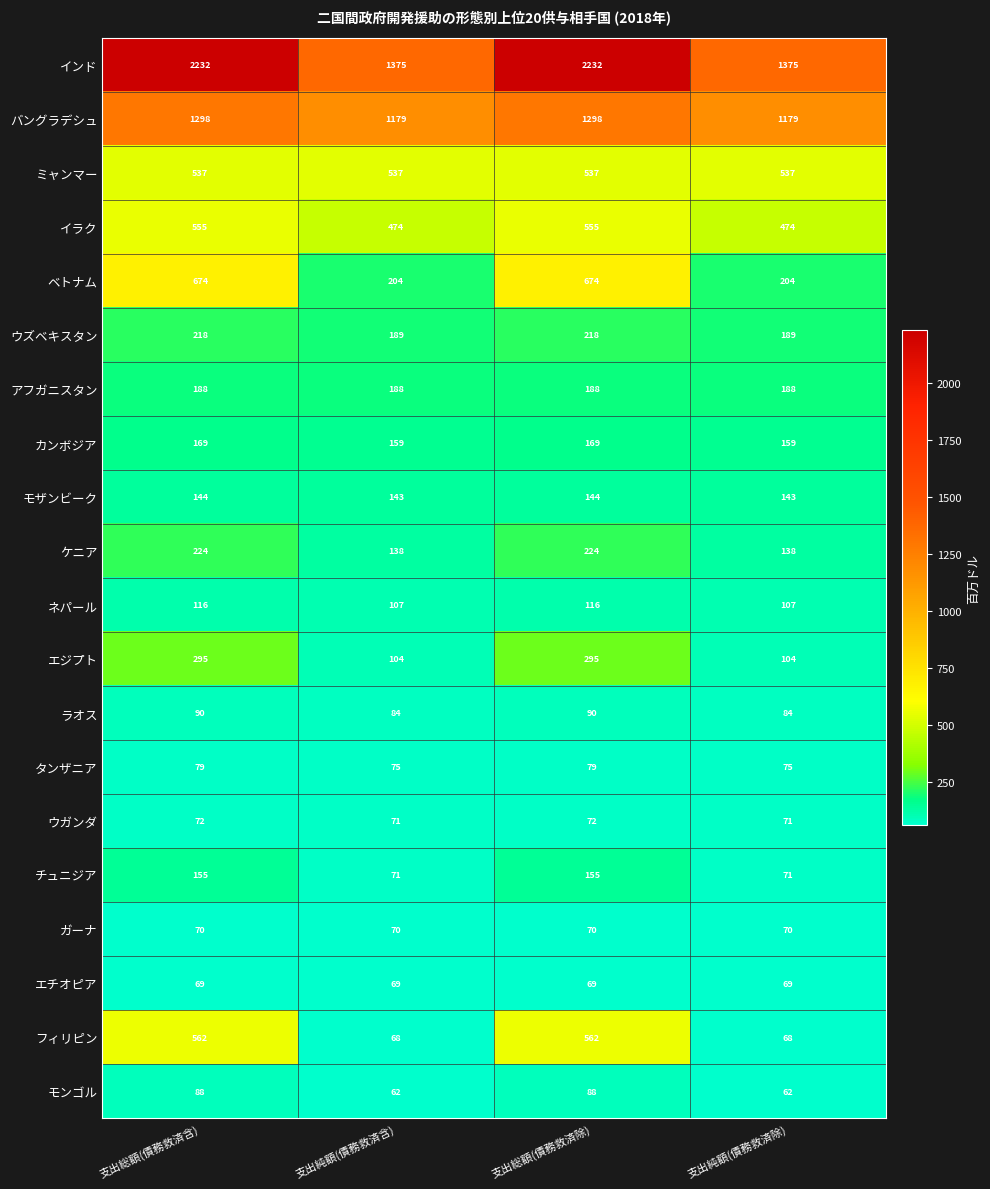

How many ウズベキスタン values are between 189 and 218?

4